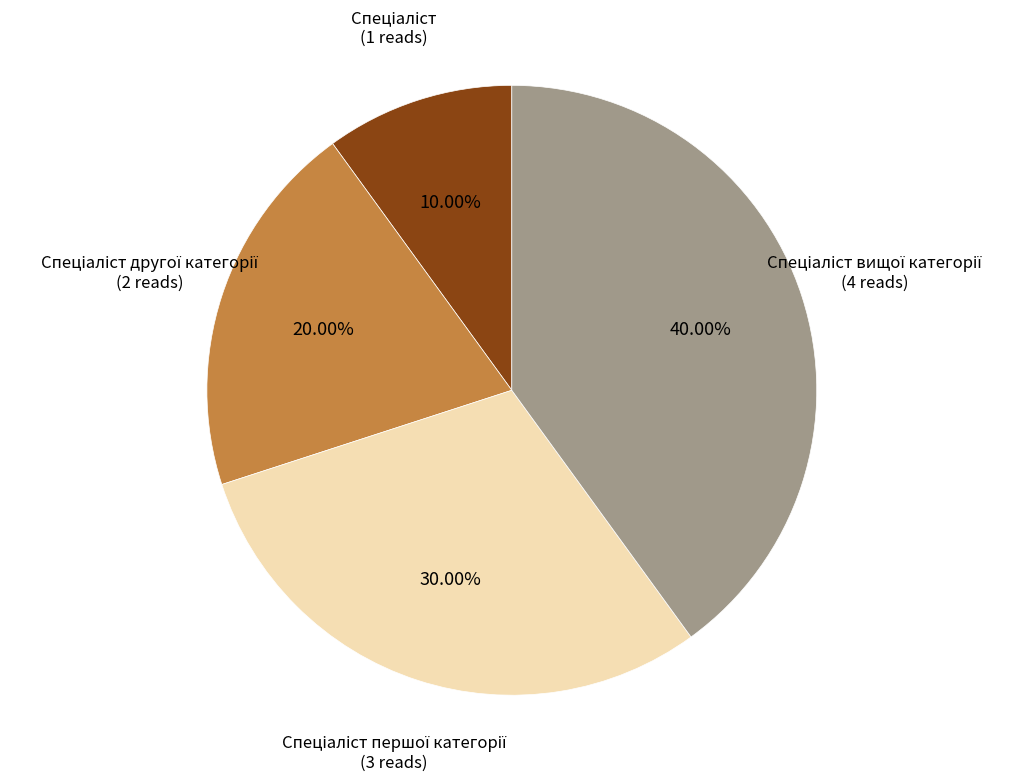

Count the number of slices in the pie.

4